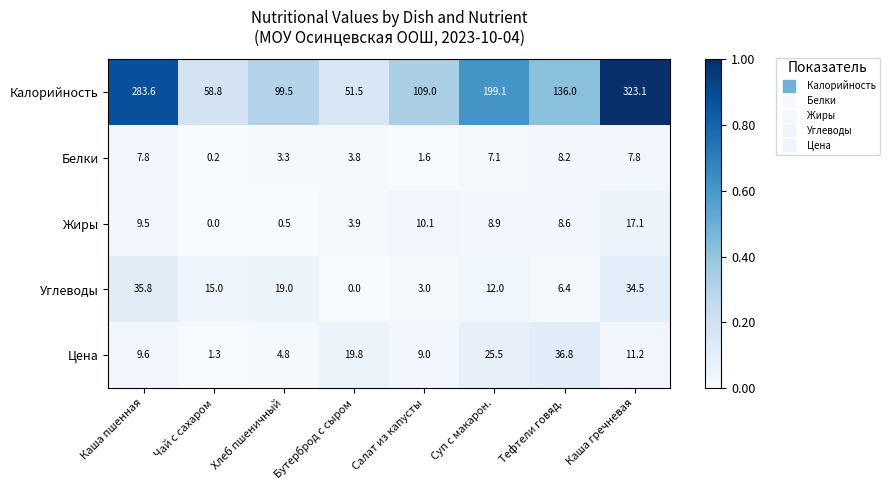

What is the average value of the Белки series?

5.0